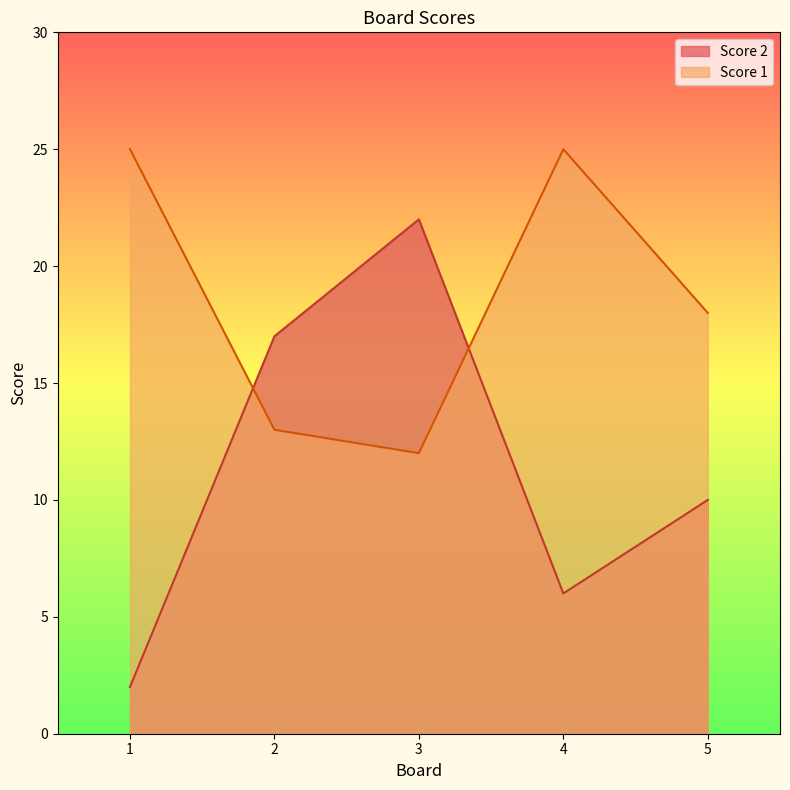

The value of Score 1 at 4 is 34. True or false?

False